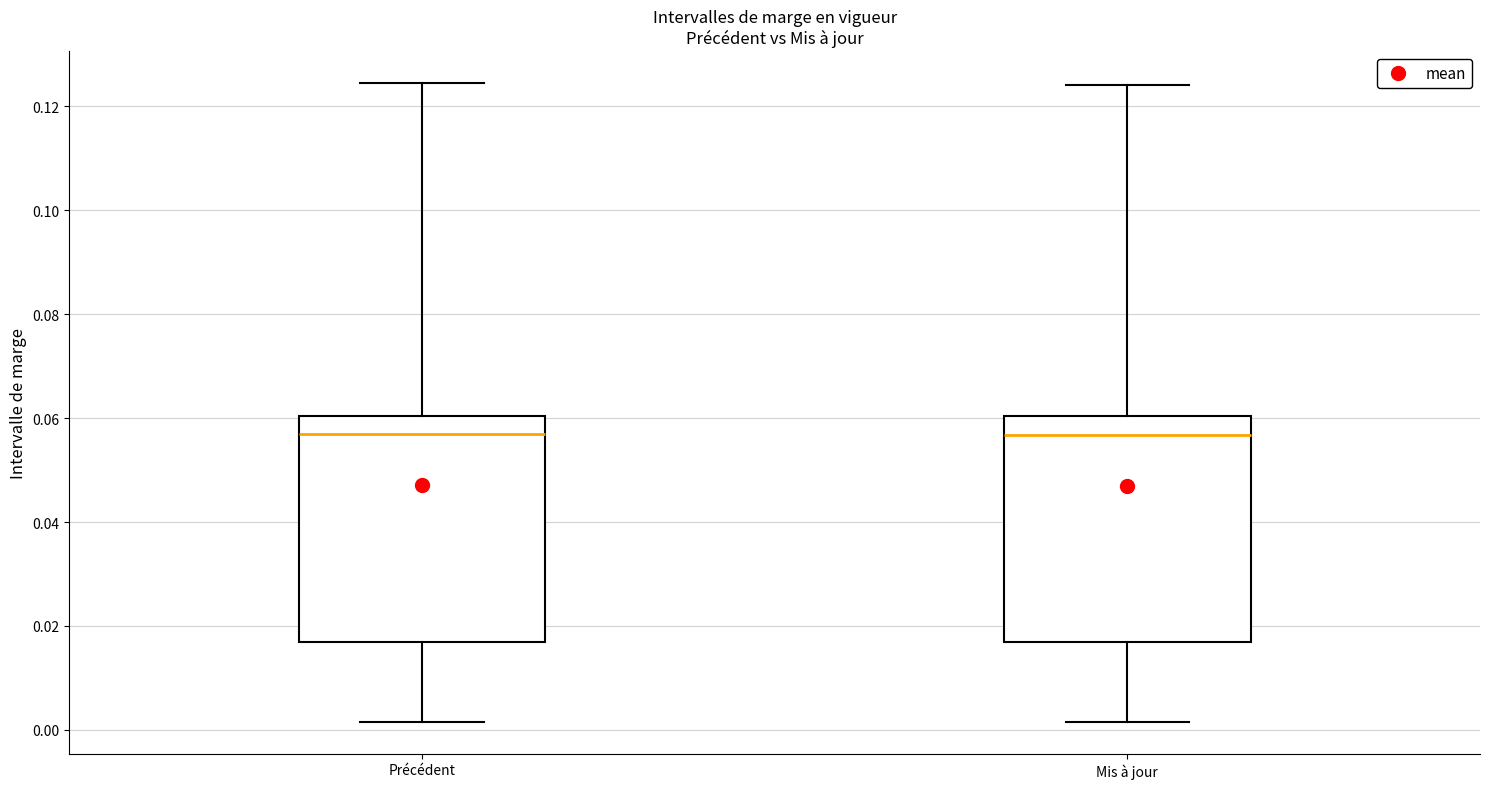

Where does the median line of the box for Mis à jour sit on the y-axis? The values are not printed on the chart, so give them approximately, as read against the axis.

0.056